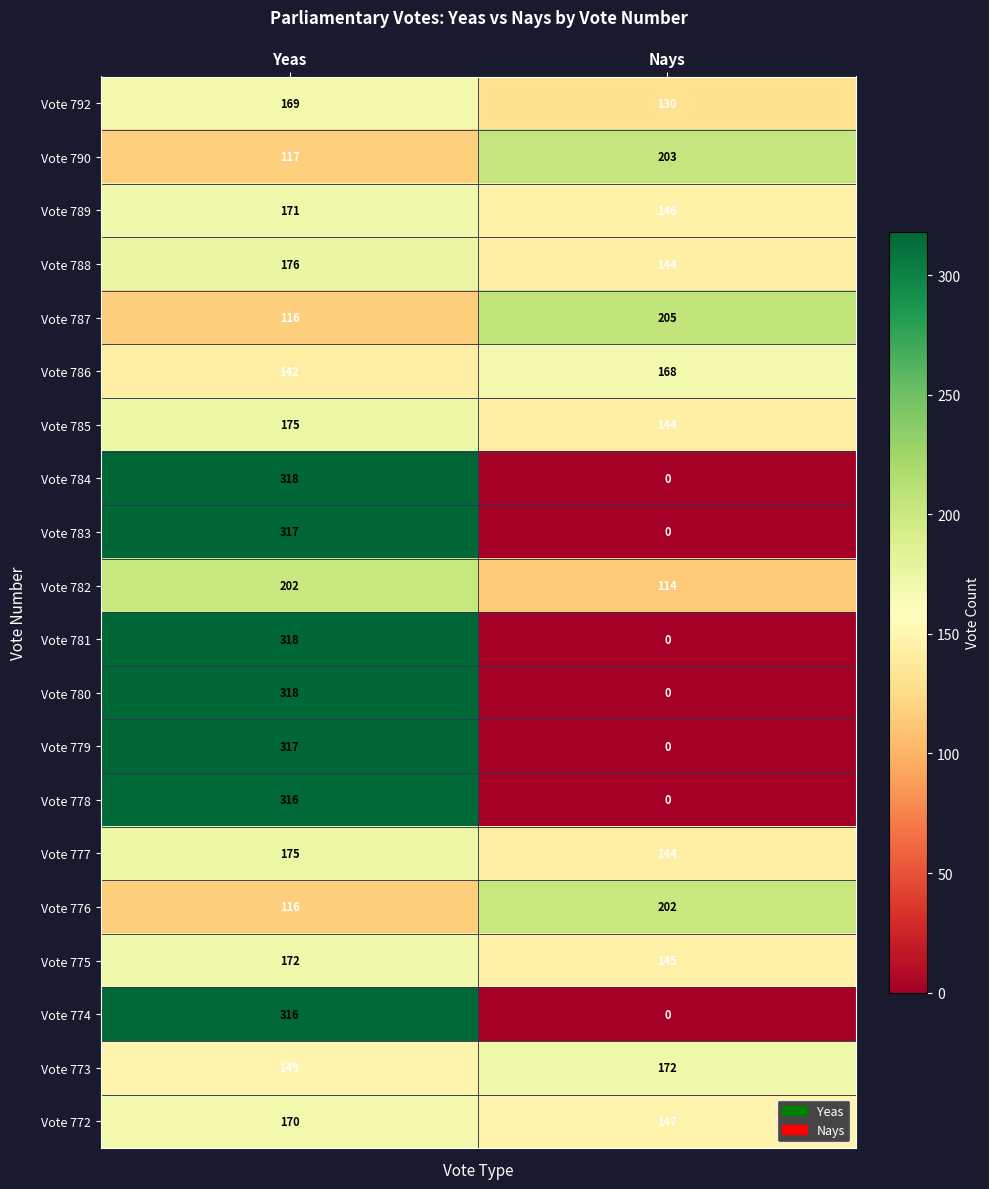

What is the approximate value of Vote 792 at Yeas, to the nearest 10?

170